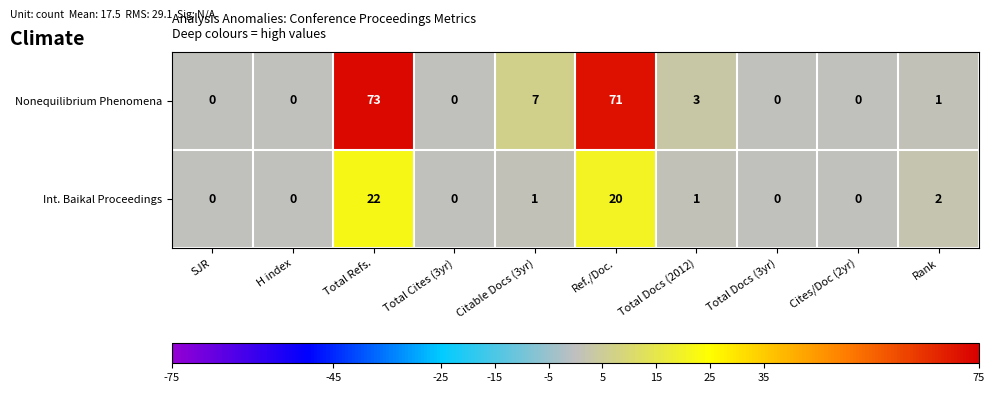

Reading left to right, extract all data points from this chart.

Nonequilibrium Phenomena: 0	0	73	0	7	71	3	0	0	1
Int. Baikal Proceedings: 0	0	22	0	1	20	1	0	0	2